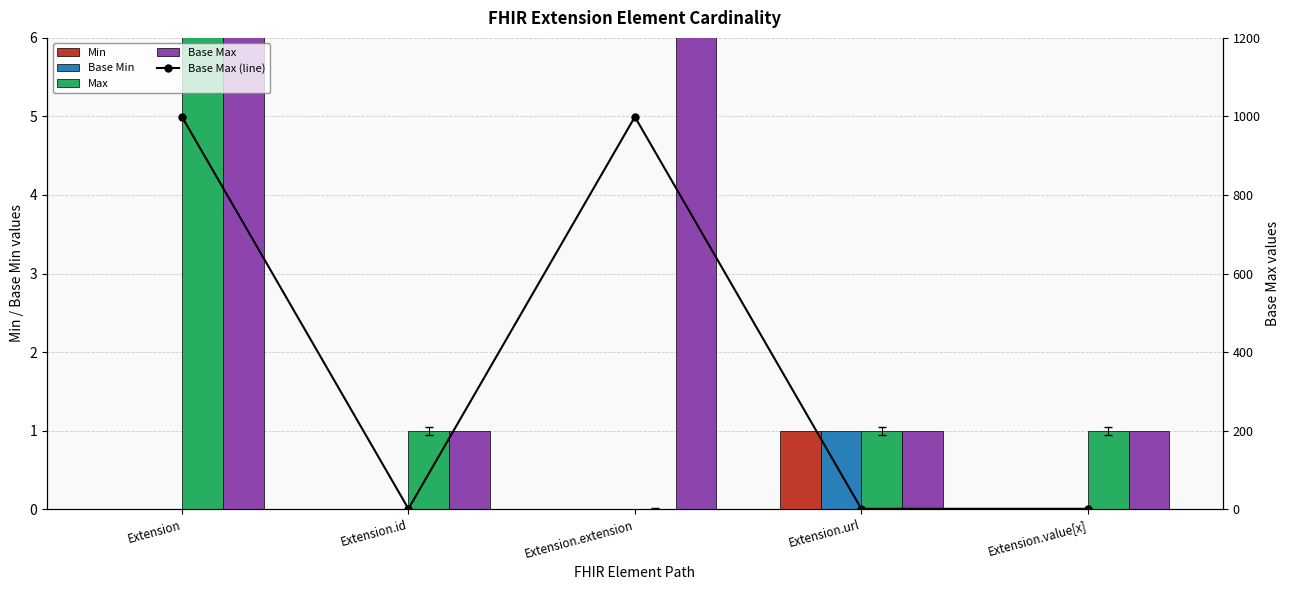

Is the value of Max at Extension.value[x] greater than the value of Base Min at Extension.id?

Yes